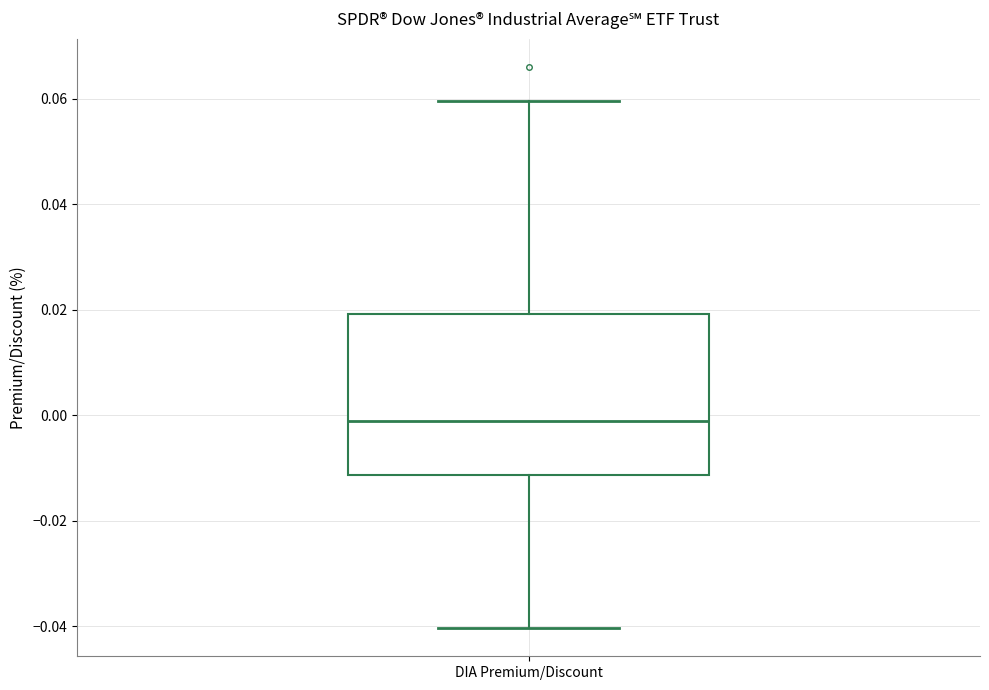

Read this box plot against the y-axis: the position of the median line, the range covered by the box, and the ends of both whiskers. The values are not printed on the chart, so give them approximately, as read against the axis.

median 0.000, box -0.012 to 0.020, whiskers -0.040 to 0.060